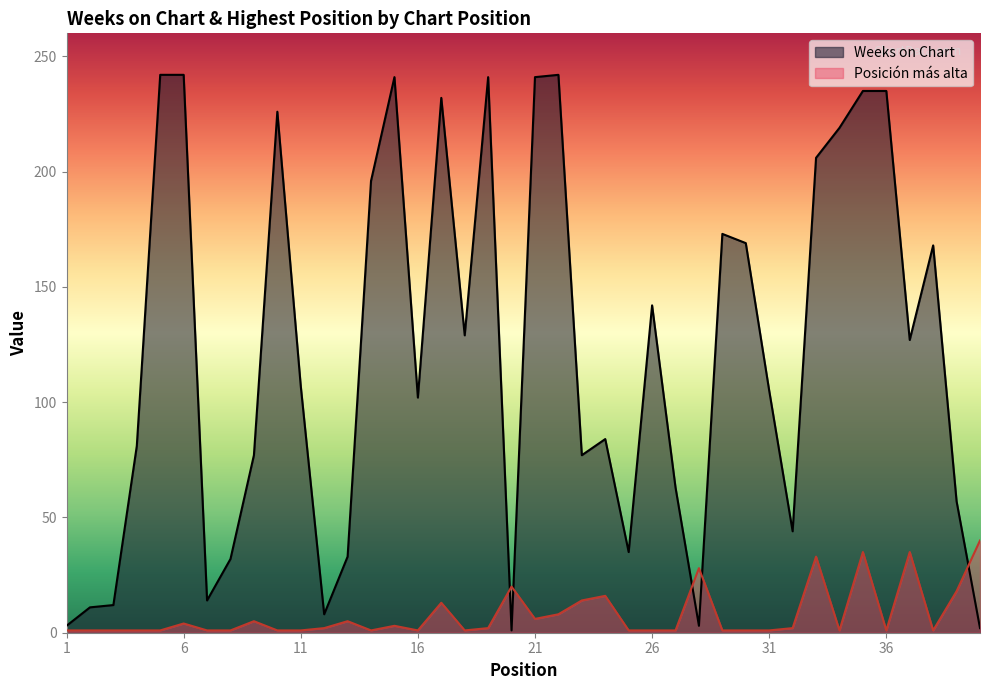

What is the value of the Weeks on Chart point at the 40th from the left?

2